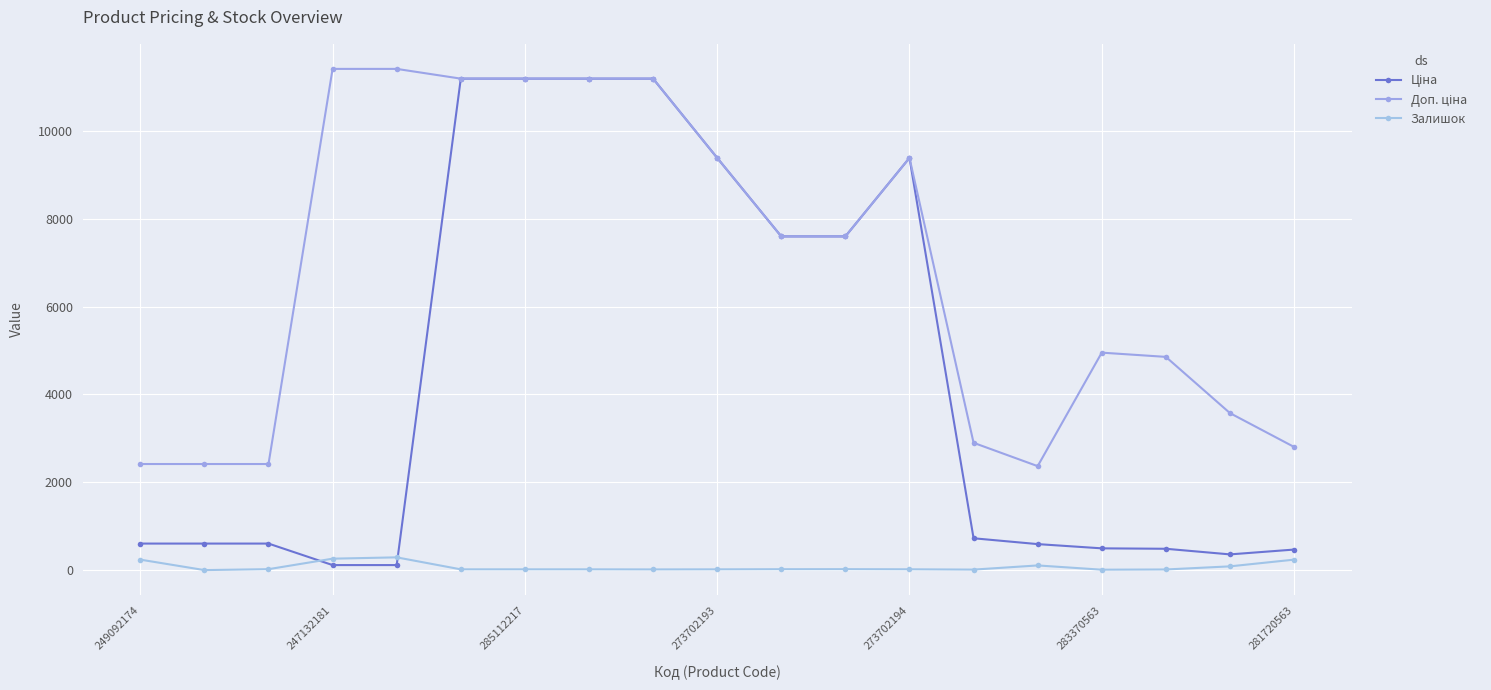

True or false: Залишок and Доп. ціна intersect in this chart.

False